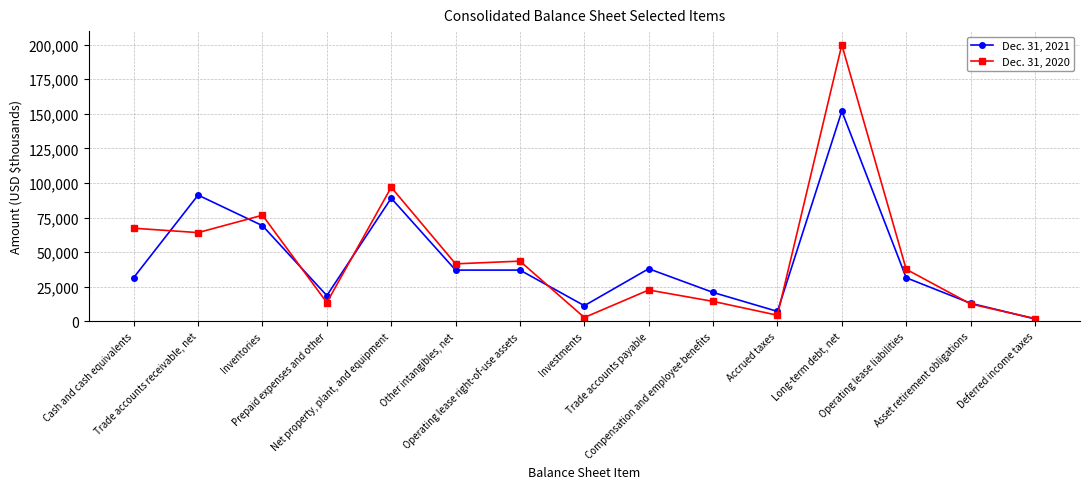

What are all the series names shown in the legend?

Dec. 31, 2021, Dec. 31, 2020